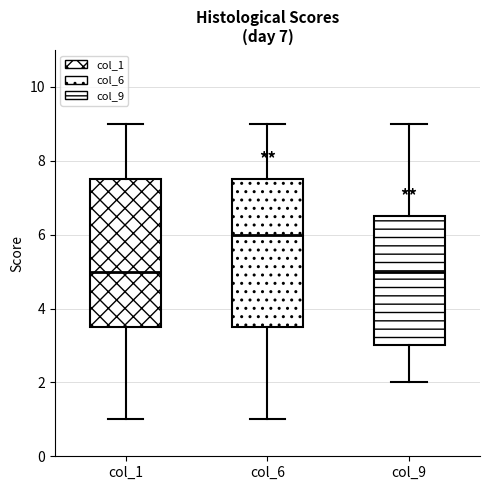

Which box has the highest median line?

col_6